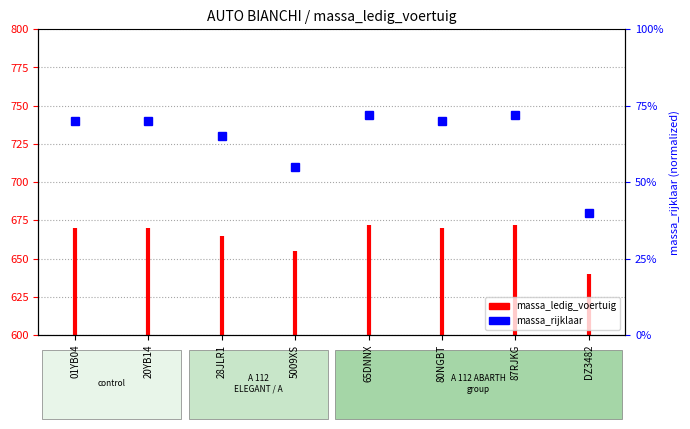

Reading left to right, what are all the values shown in this chart?

01YB04=70.0	20YB14=70.0	28JLR1=65.0	5009XS=55.0	65DNNX=72.0	80NGBT=70.0	87RJKG=72.0	DZ3482=40.0